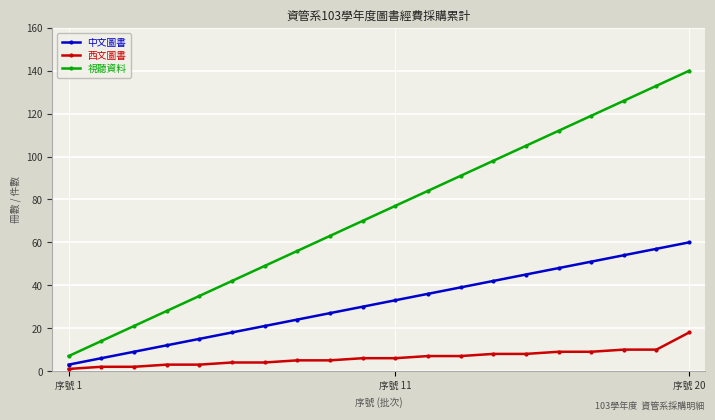

True or false: 視聽資料 and 西文圖書 intersect in this chart.

False